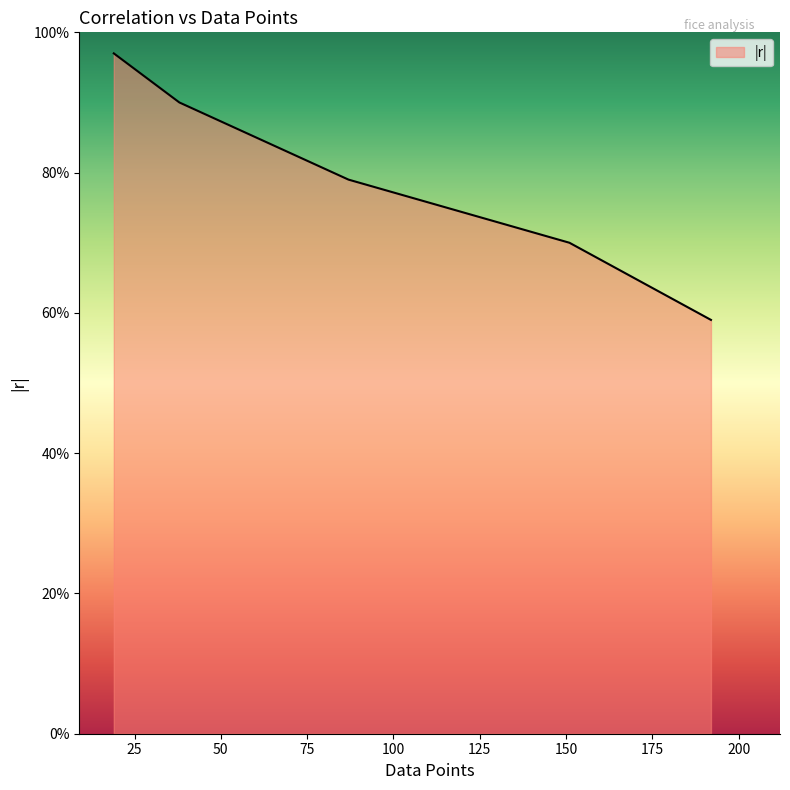

Does the chart have visible grid lines?

No